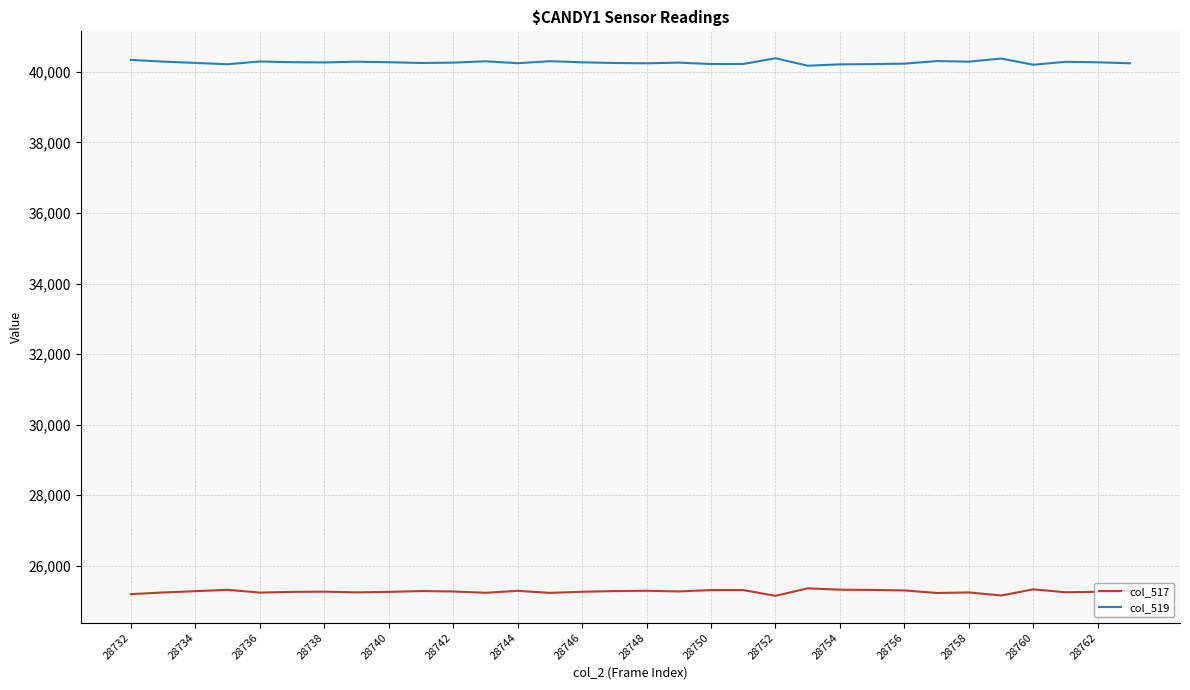

True or false: col_517 and col_519 intersect in this chart.

False